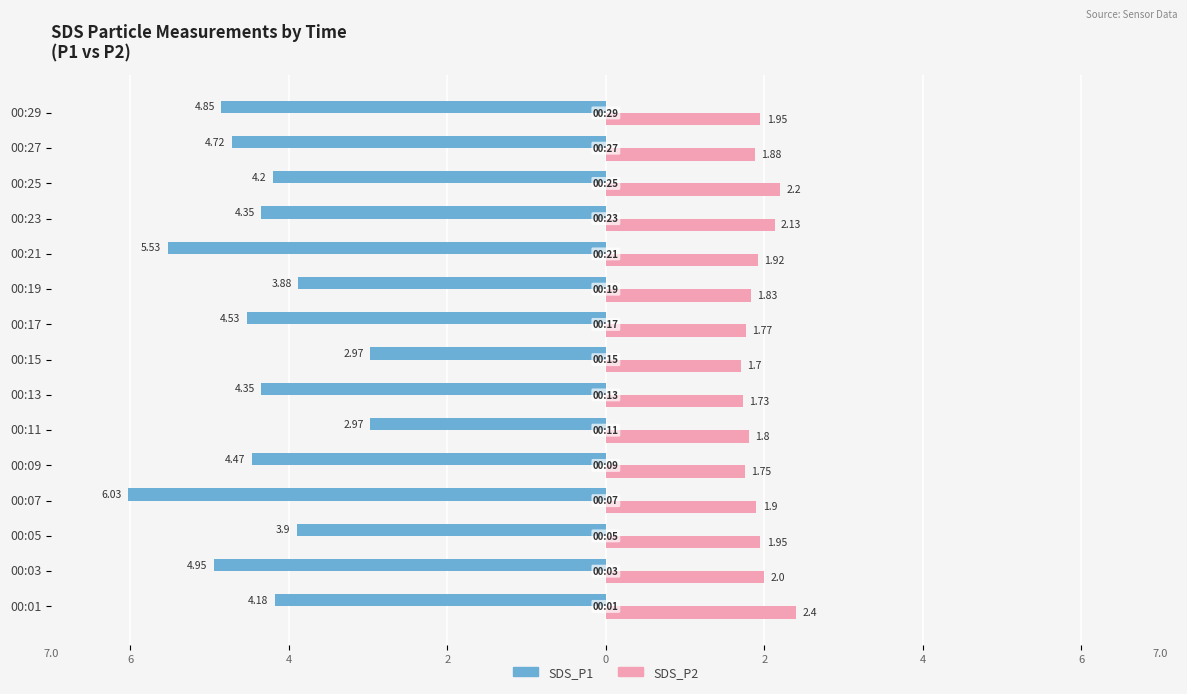

What are all the series names shown in the legend?

SDS_P1, SDS_P2